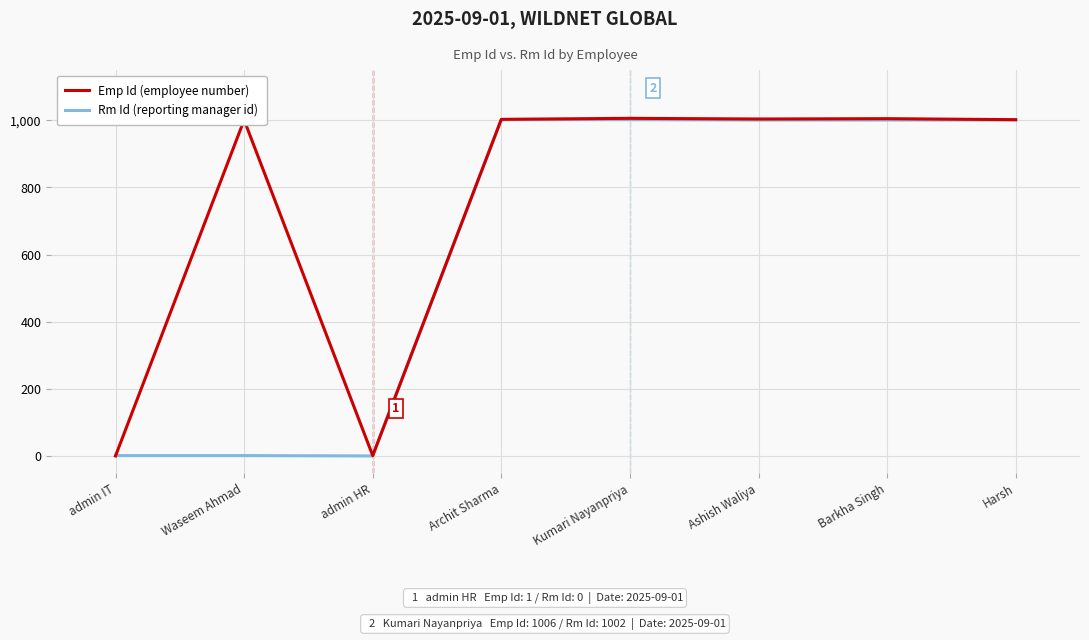

The value of Rm Id (reporting manager id) at admin HR is -545. True or false?

False